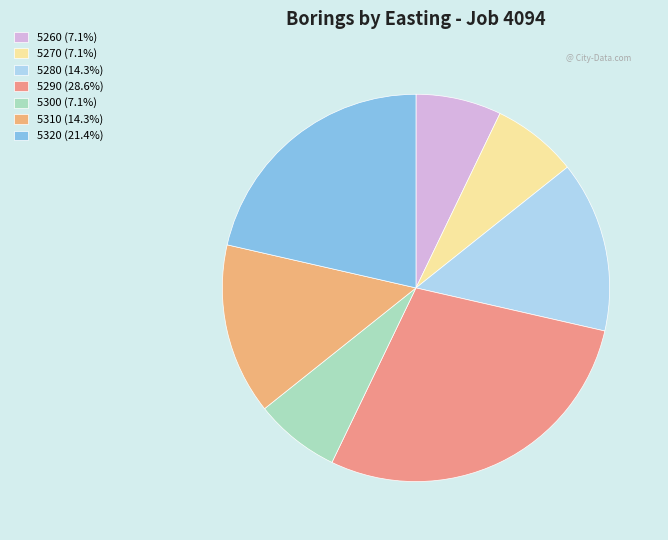

How many slices are in this pie chart?

7